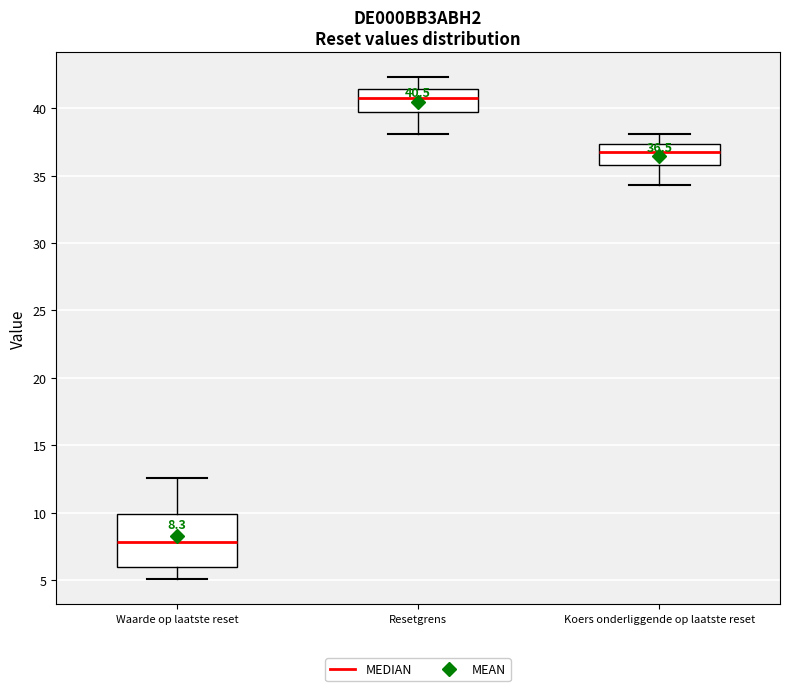

Which box is the tallest, from its lower edge to its upper edge?

Waarde op laatste reset